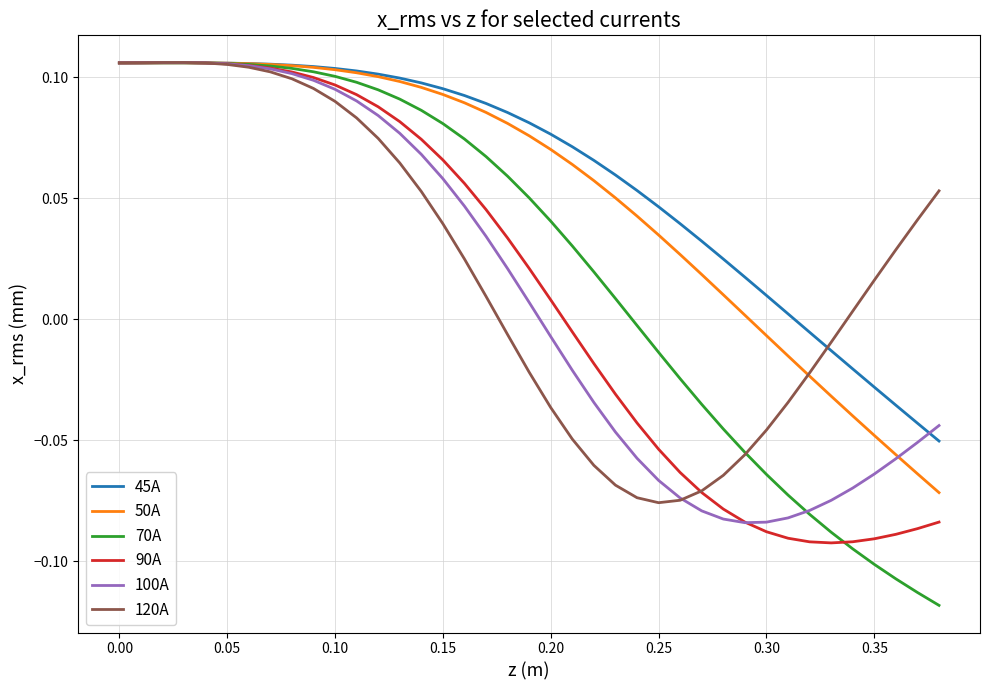

Which series has the largest range (max minus min)?

70A